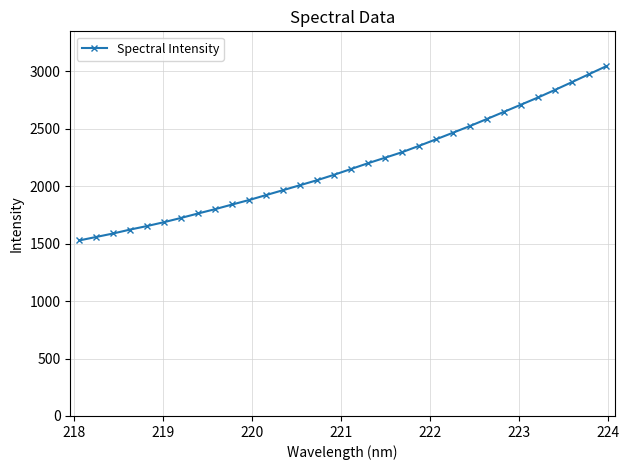

What is the value of the 2nd point from the left?

1558.7